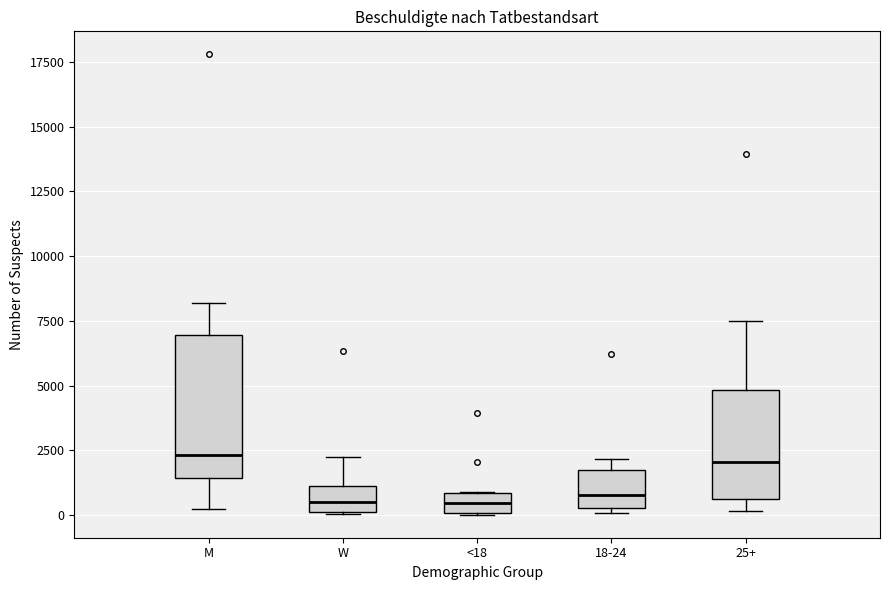

Where is the lower edge of the box for 18-24 on the y-axis? The values are not printed on the chart, so give them approximately, as read against the axis.

500